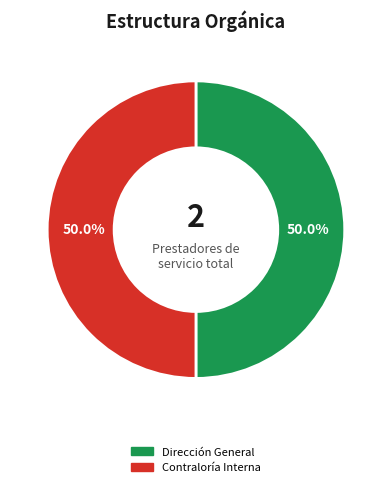

How many slices are in this pie chart?

2